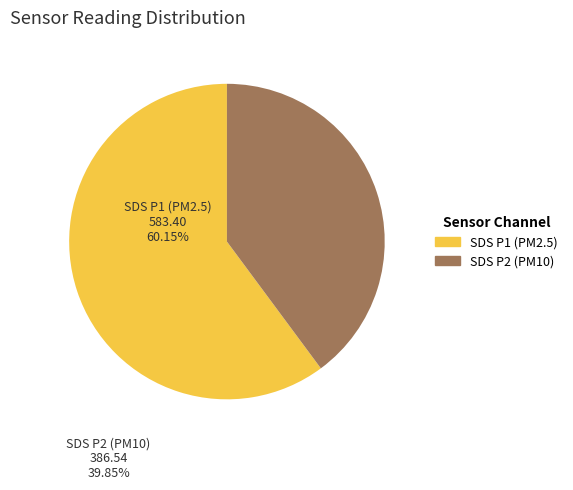

Is there a majority slice in this chart?

Yes